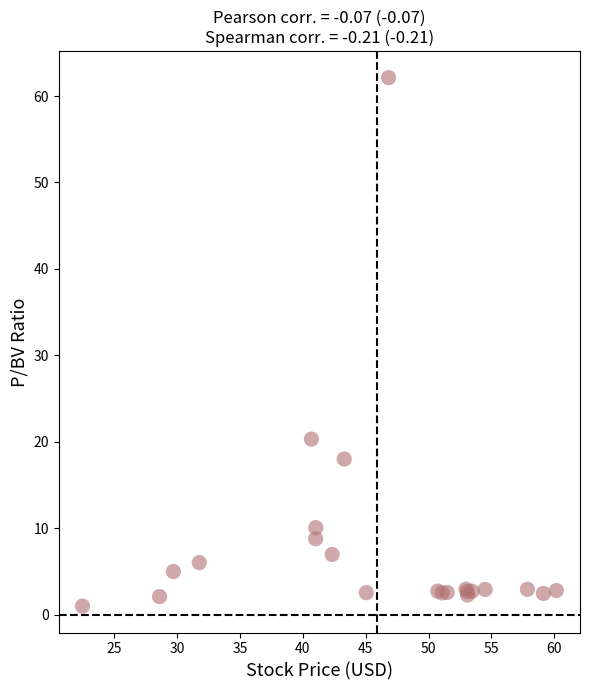

What Y value in the scatter plot is closest to 31?

20.3